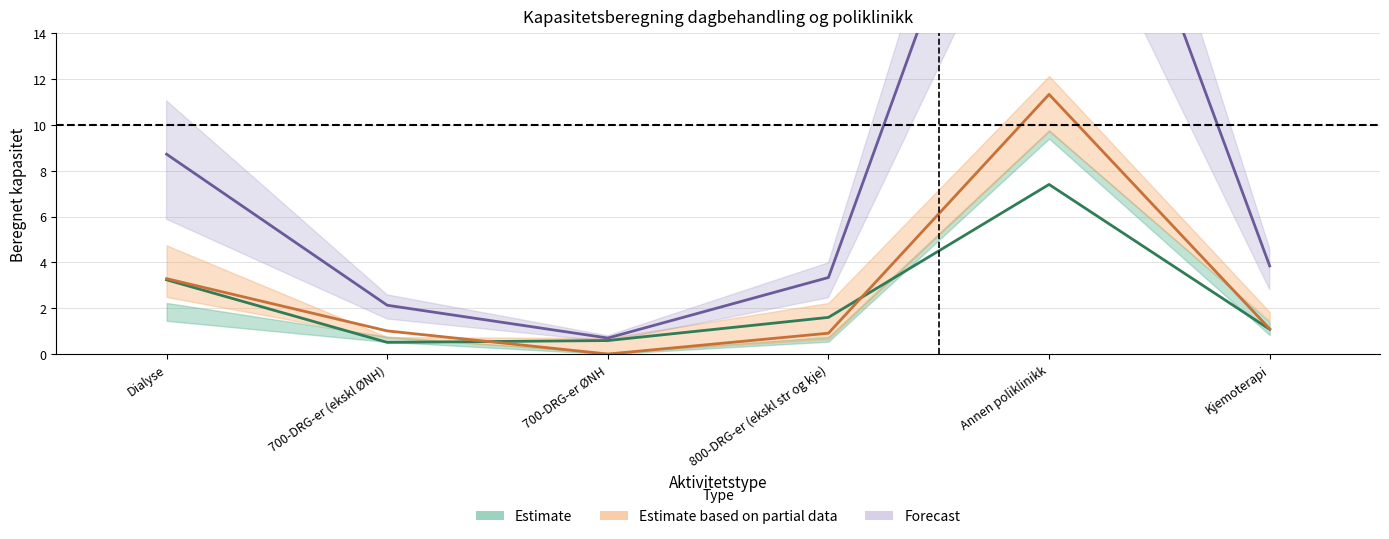

True or false: Sandnes-sjøen 2015 has a value of 3.2 at Dialyse.

True